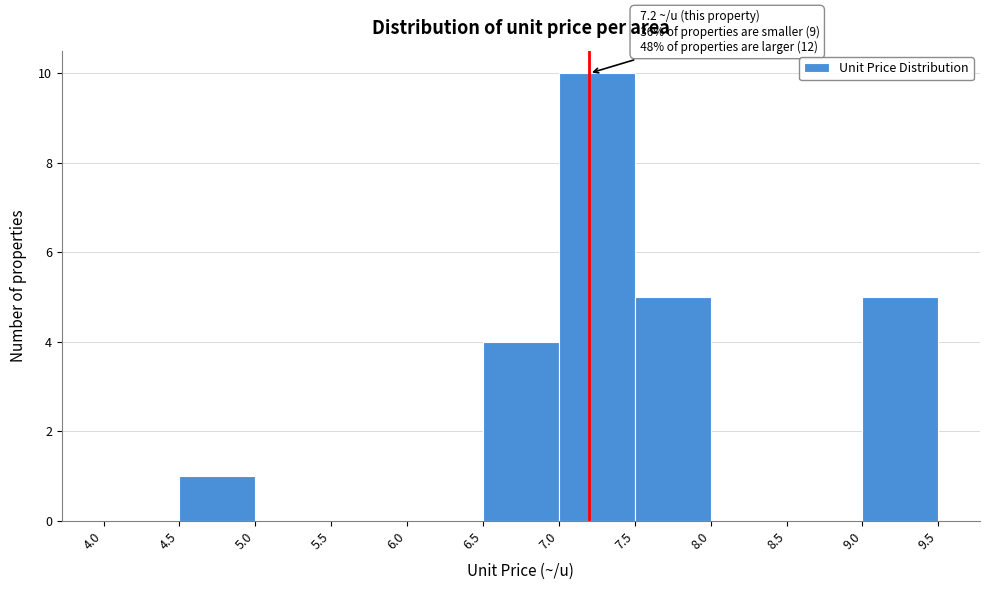

Over which range of the x-axis is the bar tallest?

7.0 to 7.5